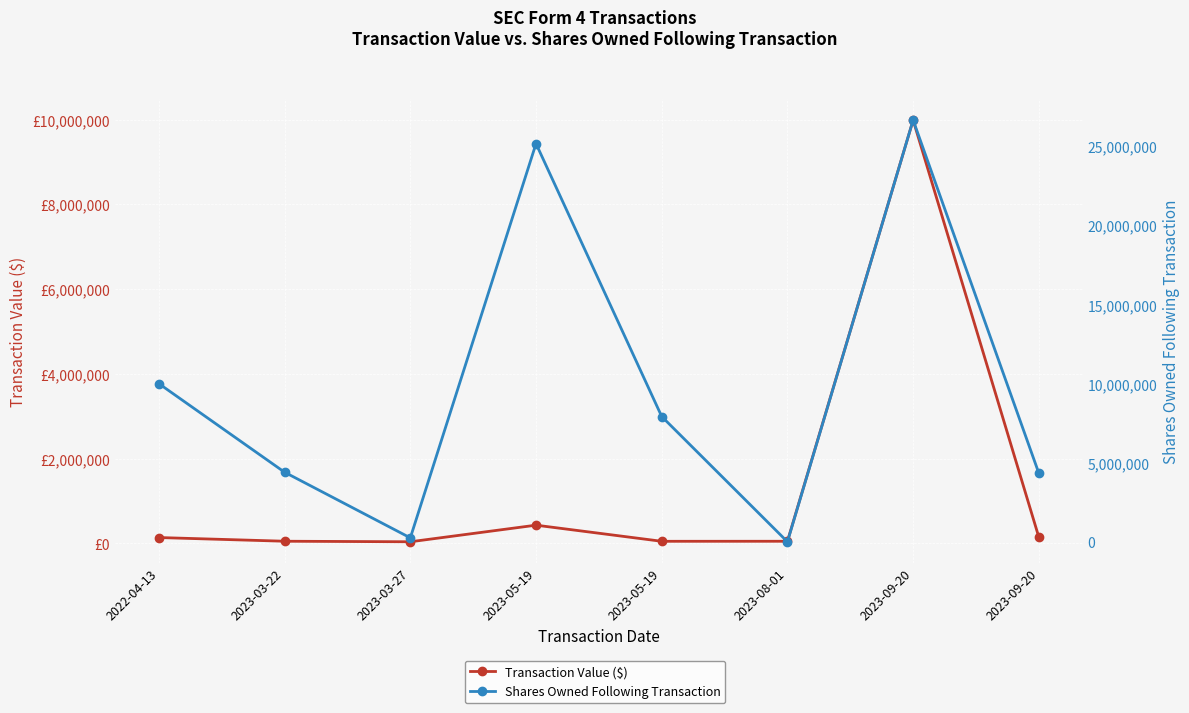

Which series has the largest total across all categories?

Shares Owned Following Transaction